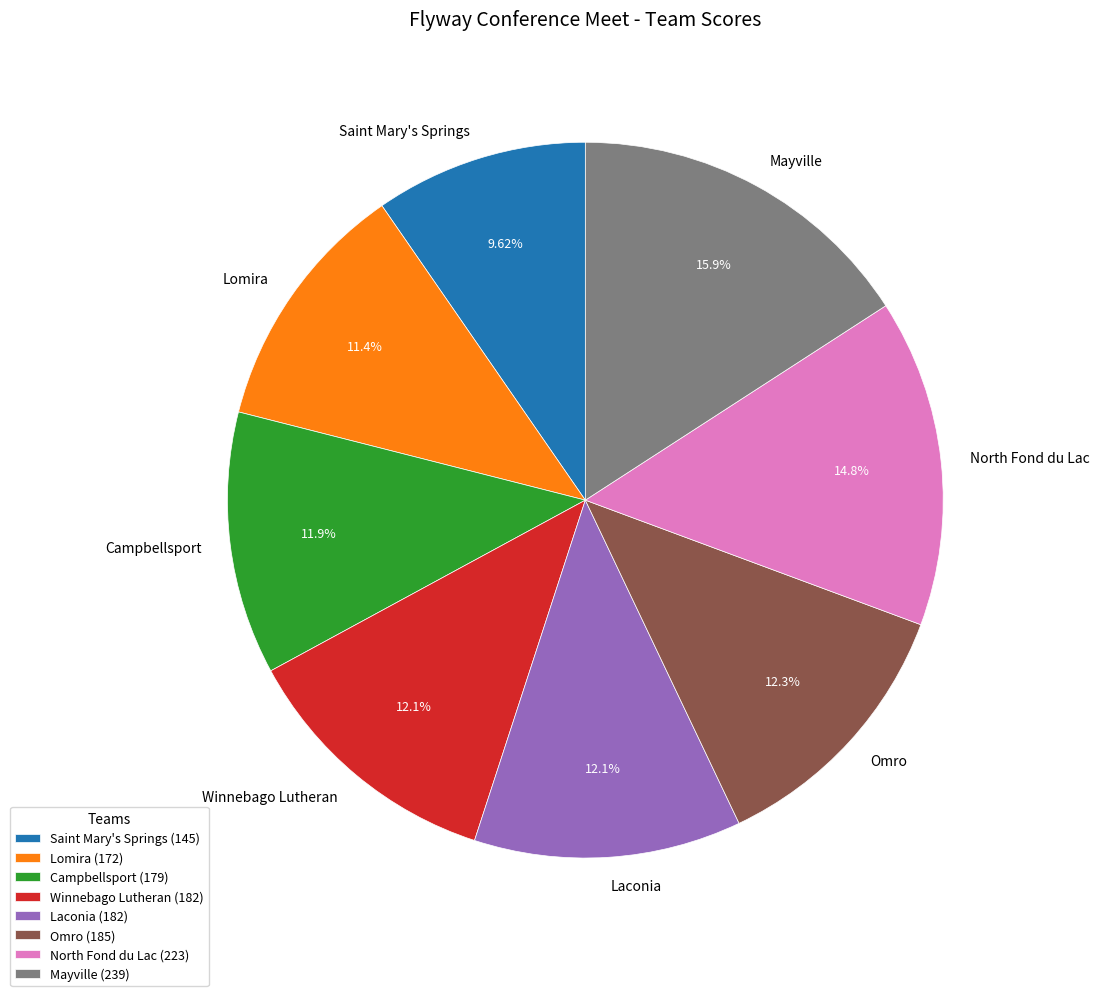

The Saint Mary's Springs slice represents 1% of the pie. True or false?

False